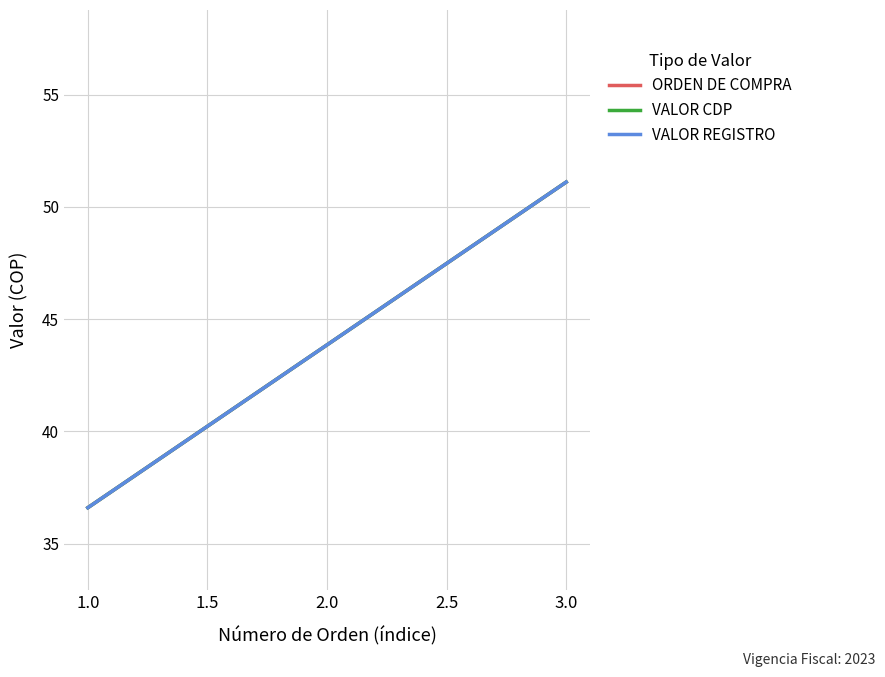

What is the value of the VALOR REGISTRO point at the 1st from the left?

36.6